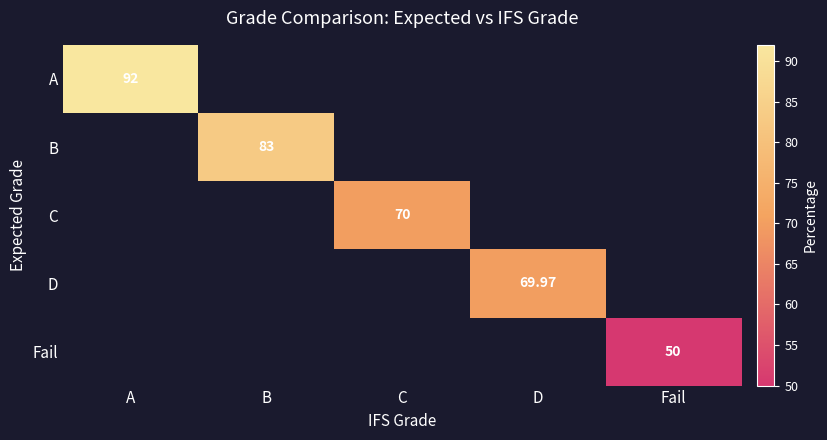

What value does the A series have at A?

92.0